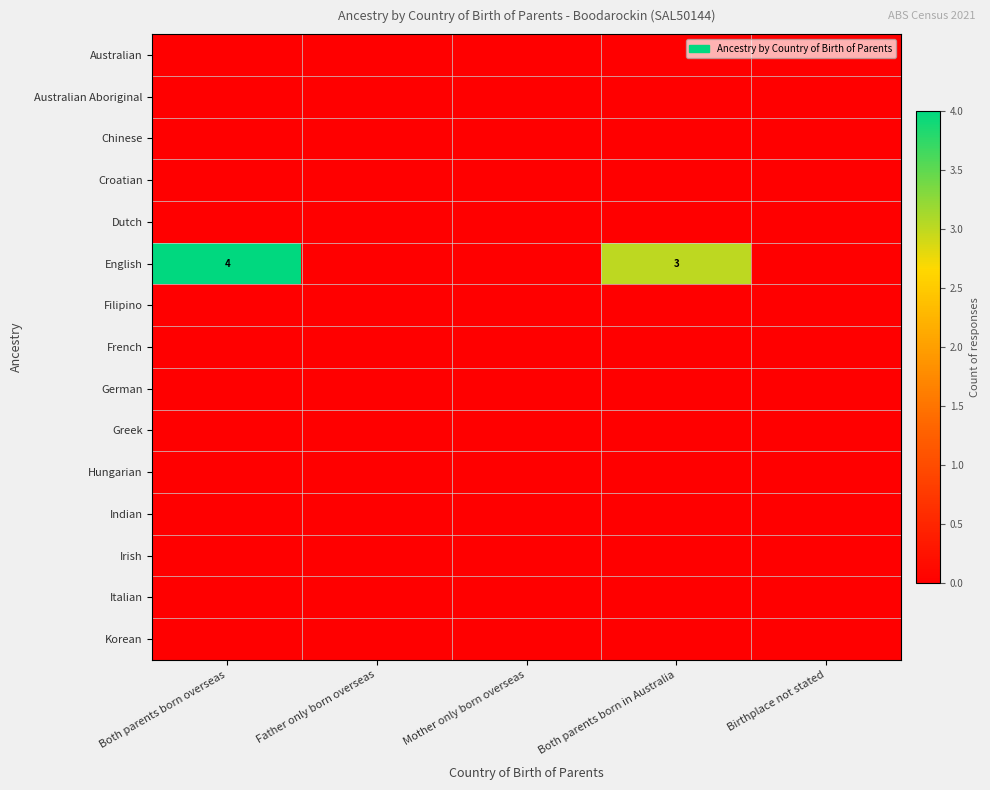

List the labels in order of Dutch value, largest first.

Both parents born overseas, Father only born overseas, Mother only born overseas, Both parents born in Australia, Birthplace not stated